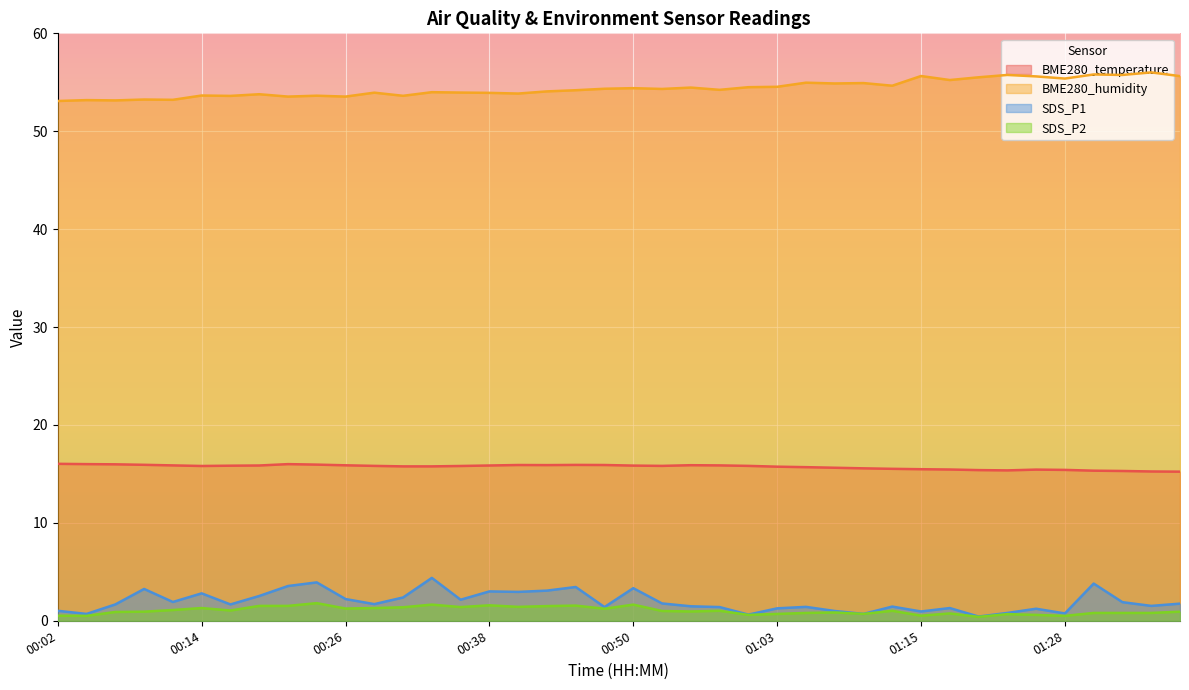

Rank the series by their maximum value, from highest to lowest.

BME280_humidity, BME280_temperature, SDS_P1, SDS_P2